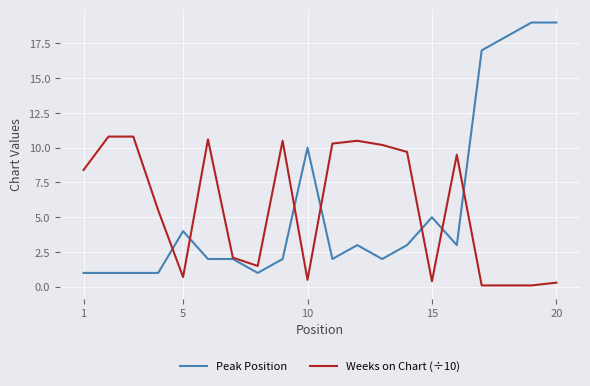

What is the highest value of the Peak Position series?

19.0